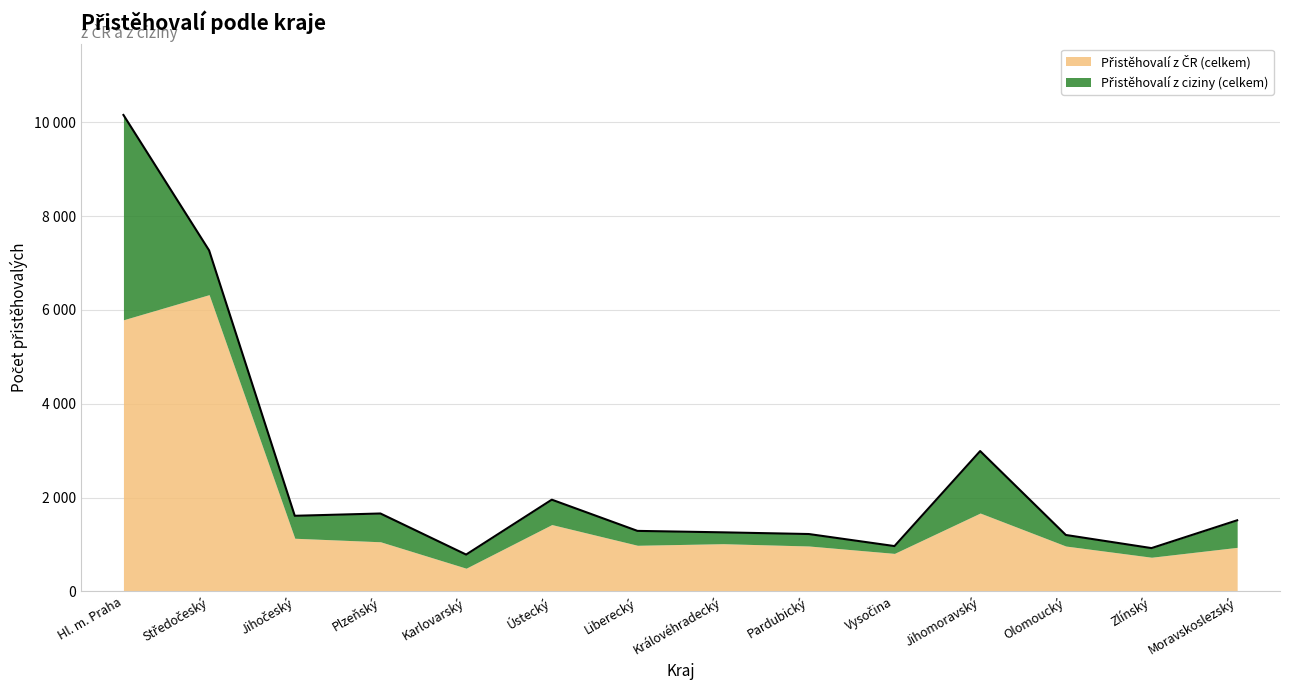

What is the maximum value shown in the chart?

6327